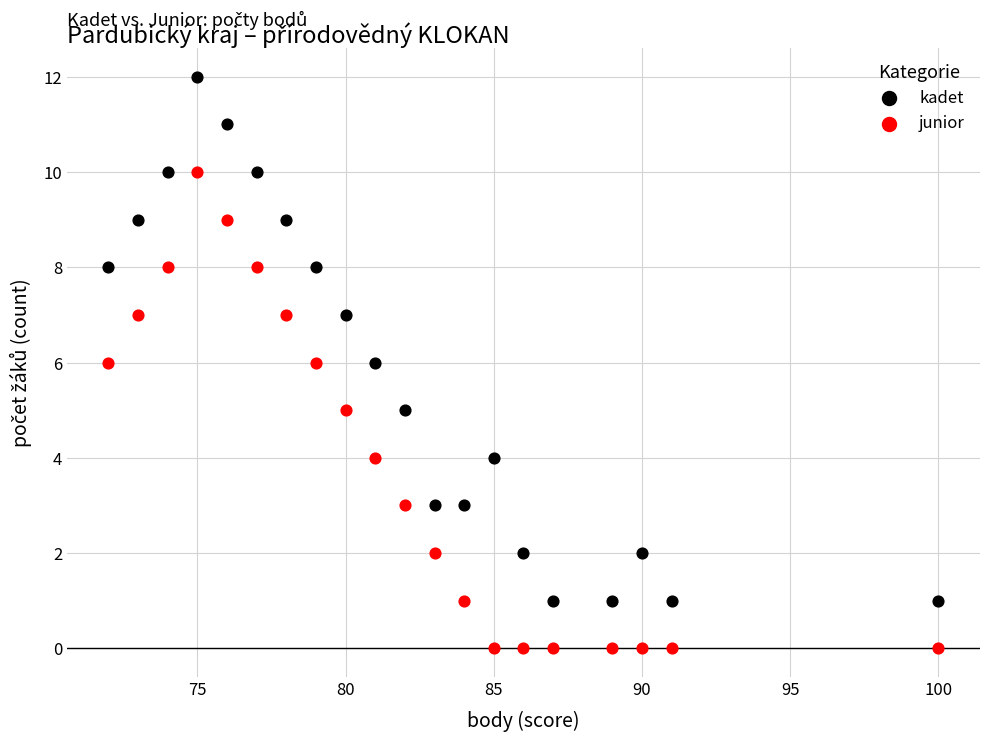

Which series contains the highest Y value?

kadet